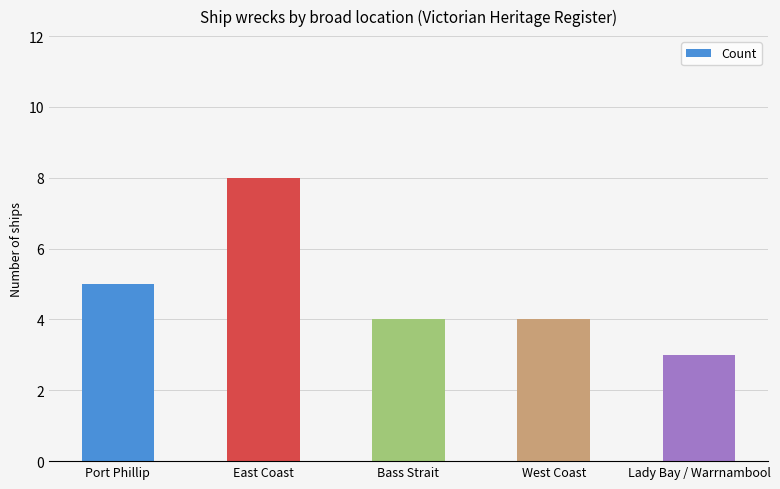

Is it true that the value at West Coast is 4?

True